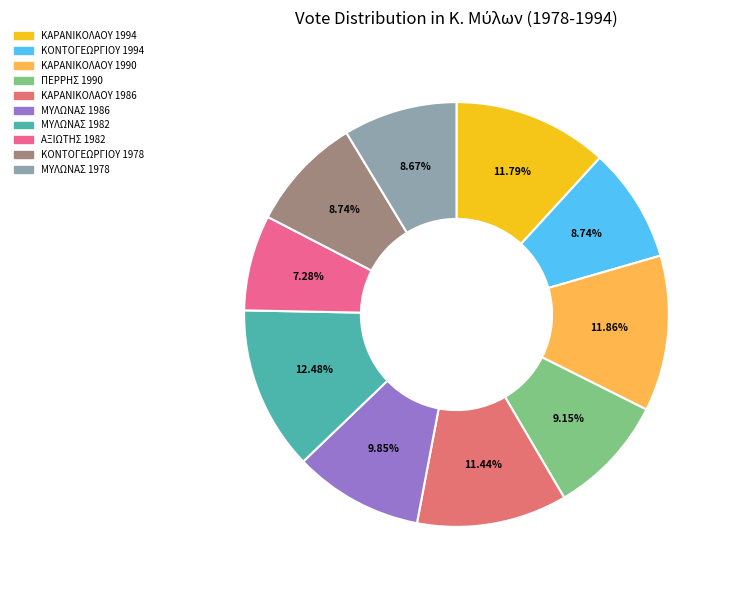

How many segments does this pie chart have?

10